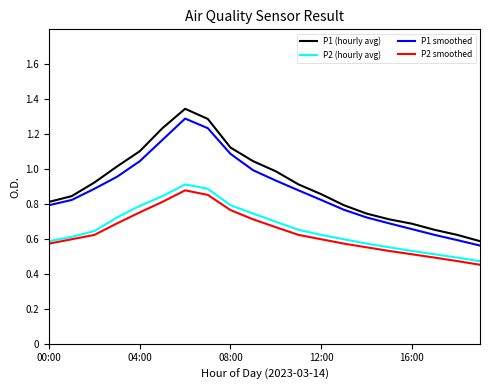

How many lines are shown in the chart?

4